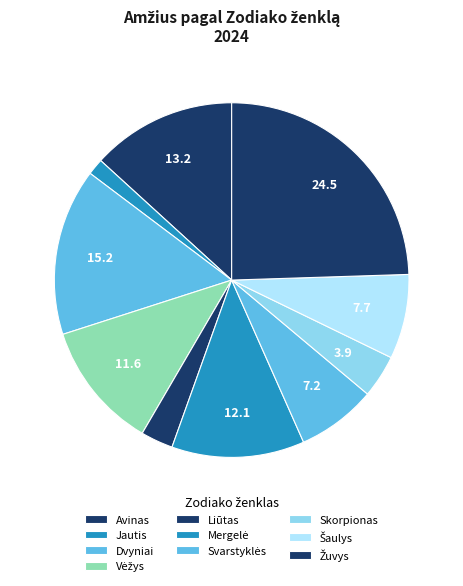

How many segments does this pie chart have?

10